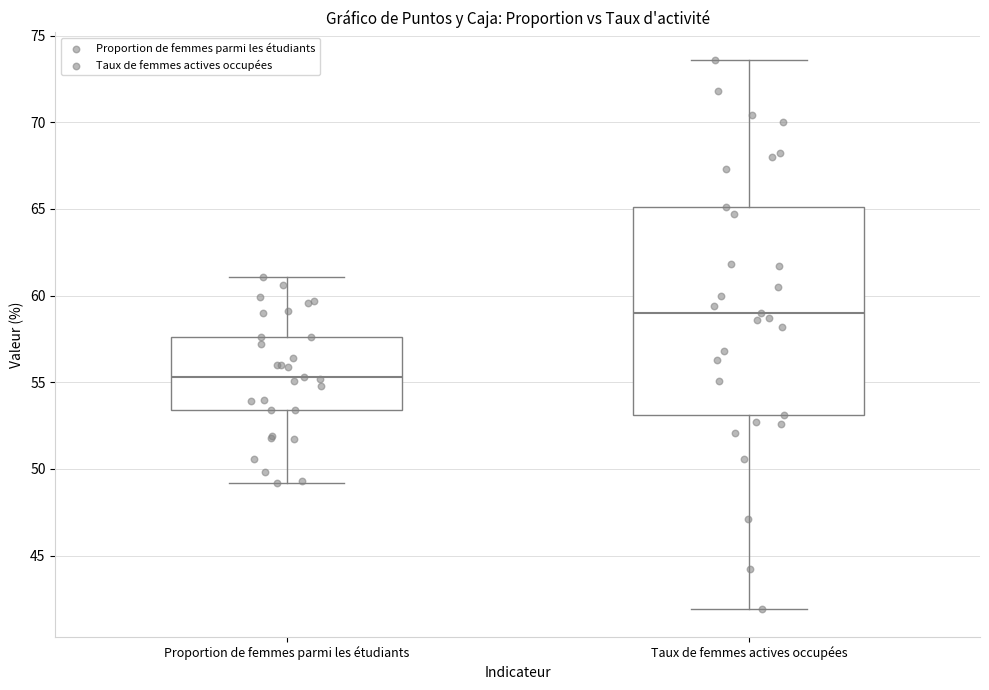

Which box is the tallest, from its lower edge to its upper edge?

Taux de femmes actives occupées